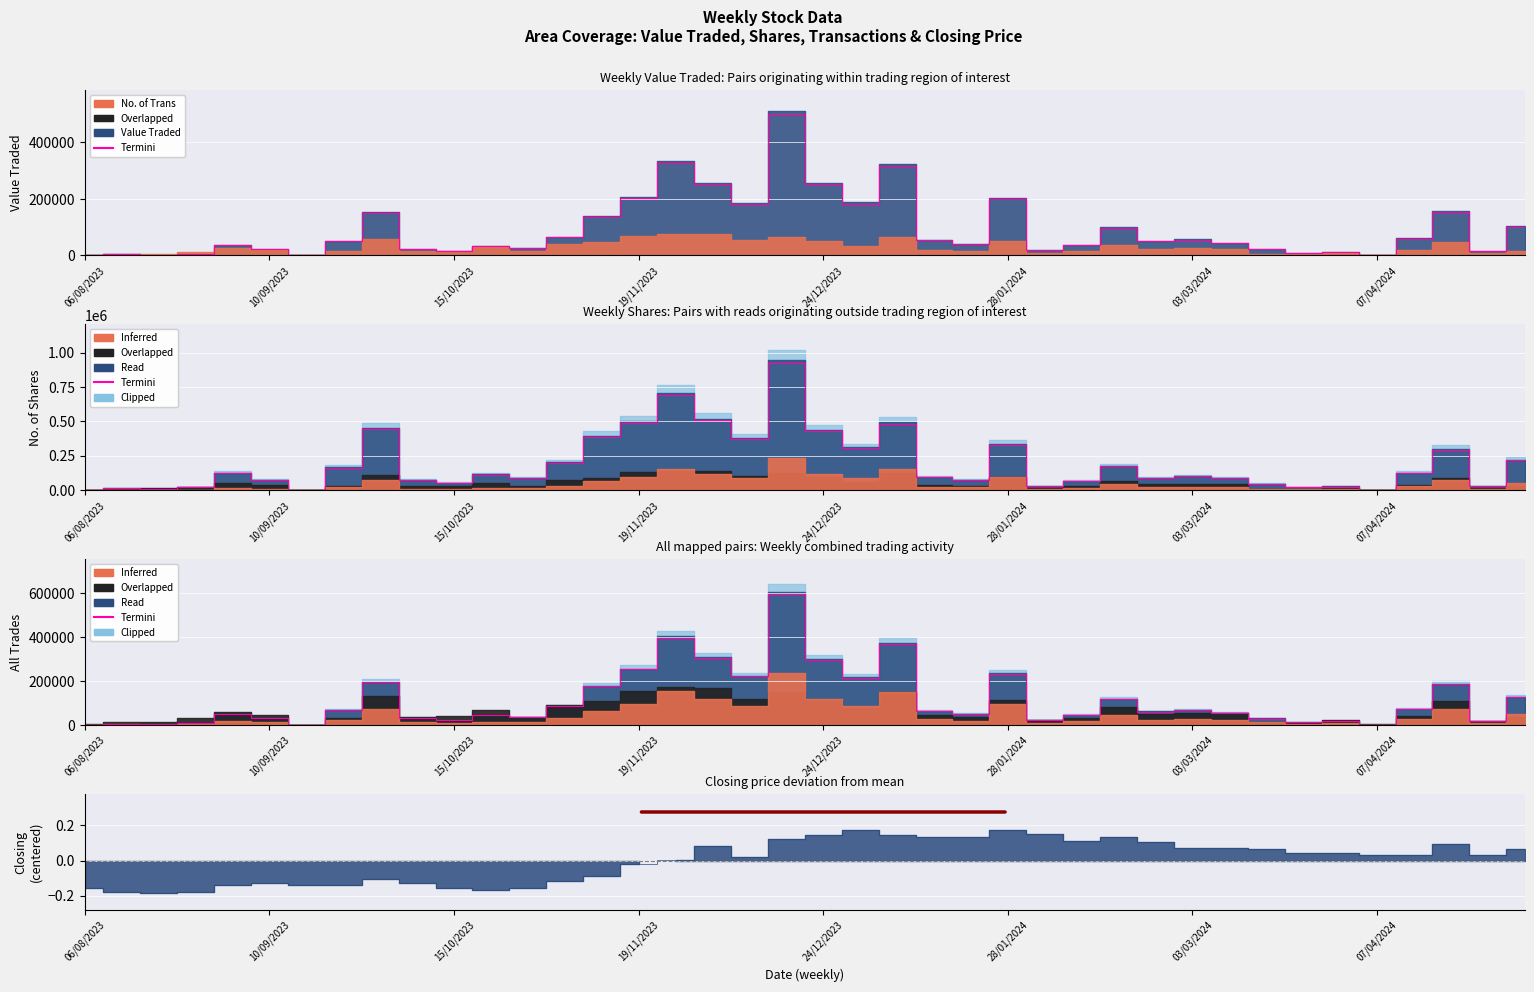

What is the spread (max minus min) of values at 15/10/2023?

20483.6